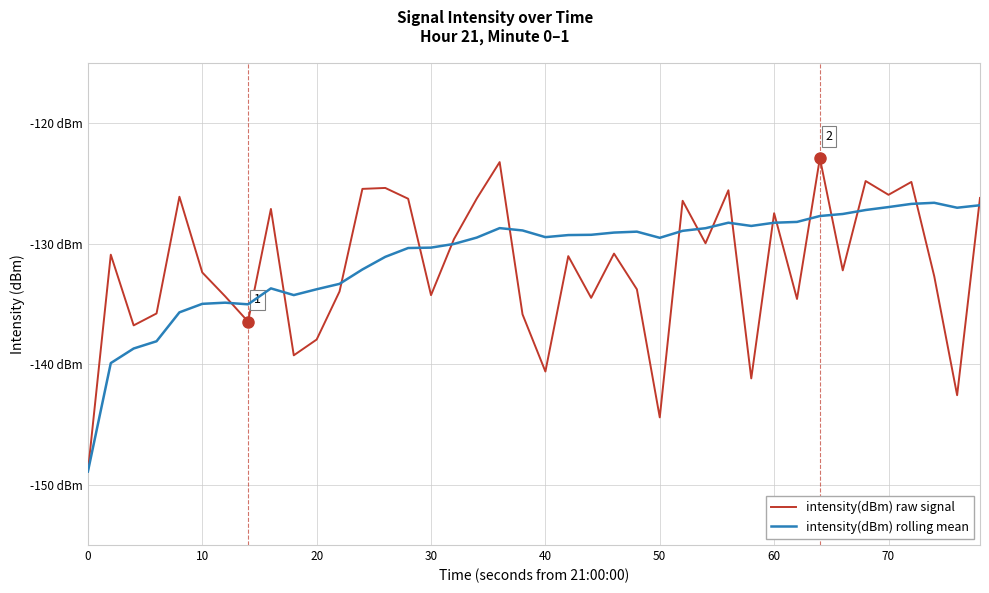

Is this an area chart (filled region under the line)?

No